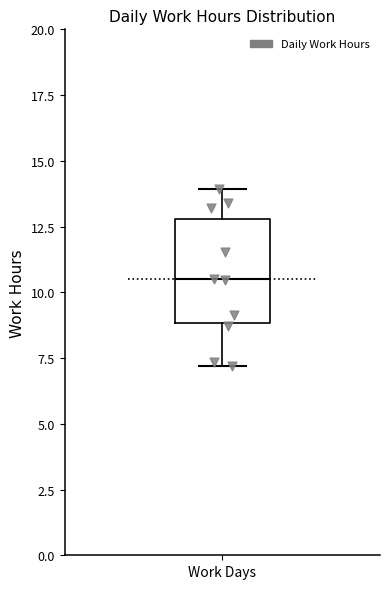

Where is the upper edge of the box for Work Days on the y-axis? The values are not printed on the chart, so give them approximately, as read against the axis.

13.0